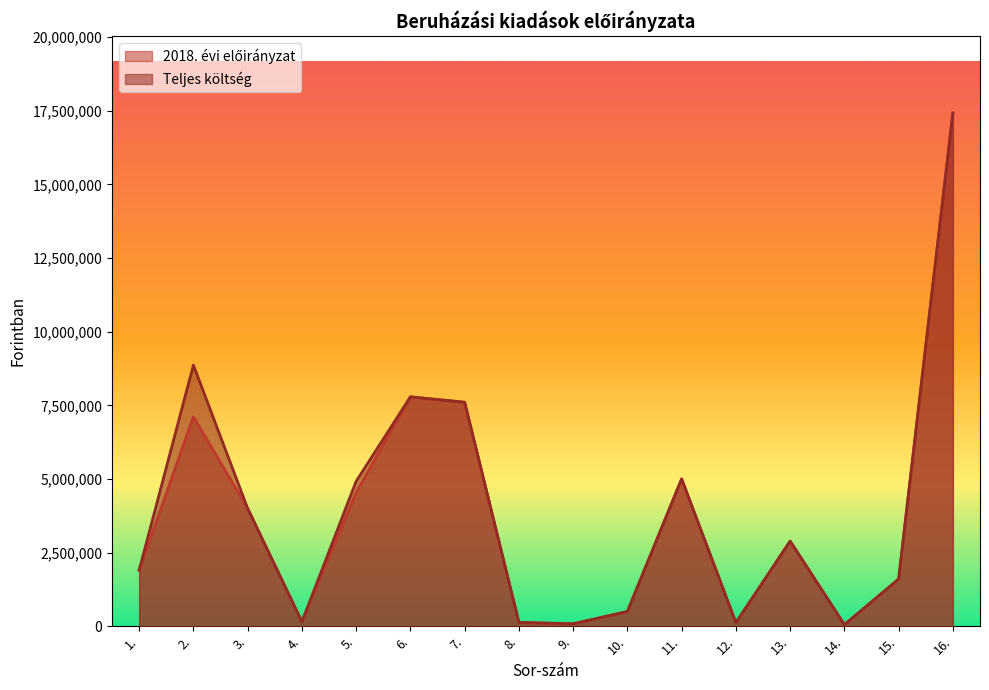

At which category does the chart reach its minimum across all series?

14.